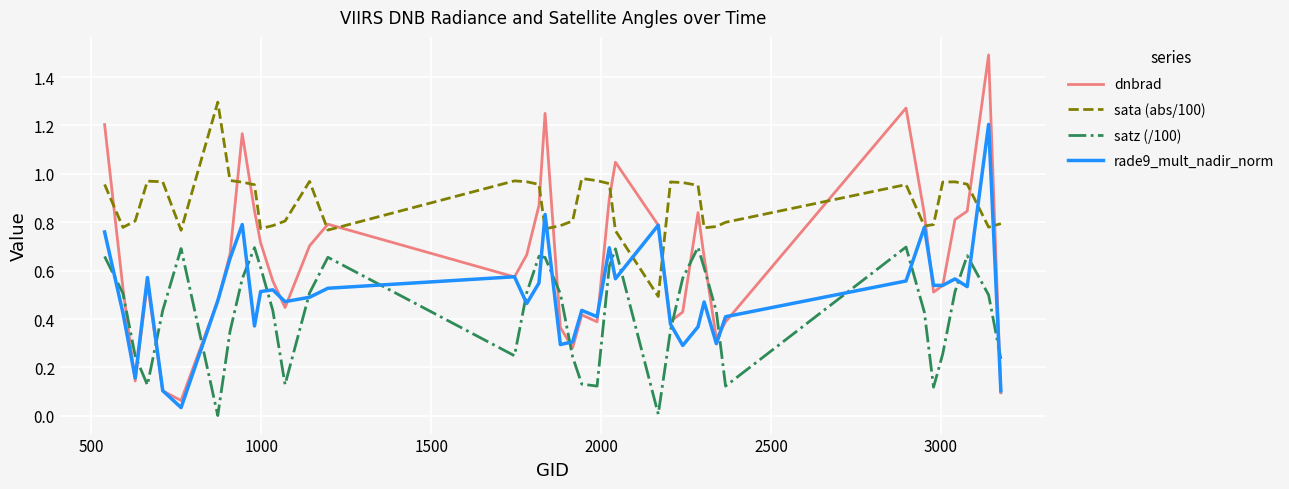

Which series has the widest spread of values?

dnbrad